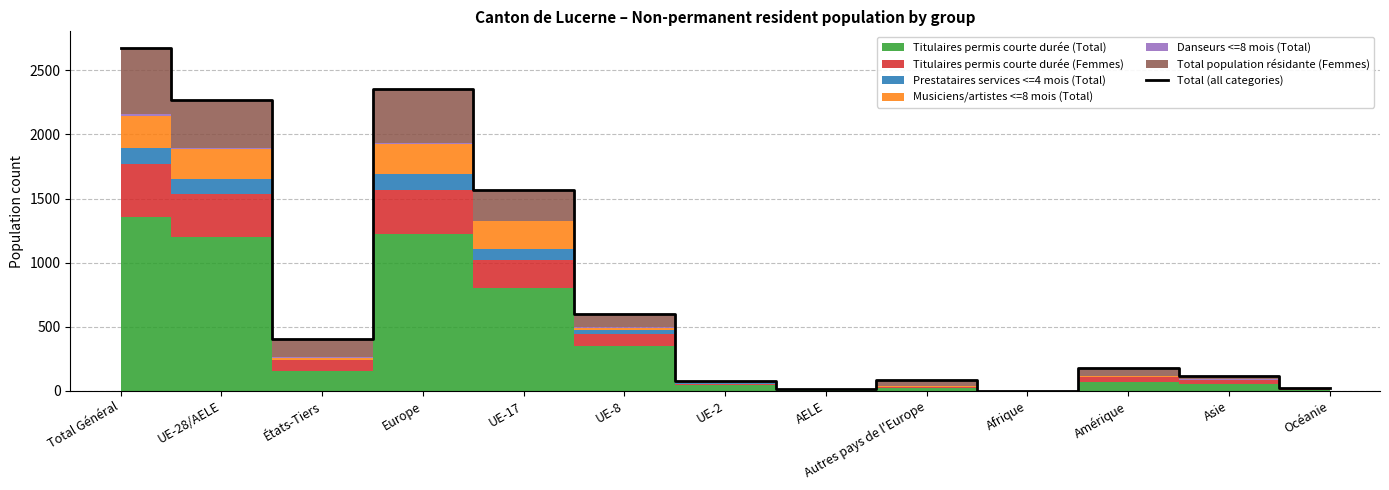

Reading right to left, list all the values displayed in this chart.

Océanie=19	Asie=119	Amérique=179	Afrique=2	Autres pays de l'Europe=85	AELE=11	UE-2=80	UE-8=603	UE-17=1568	Europe=2352	États-Tiers=404	UE-28/AELE=2267	Total Général=2671